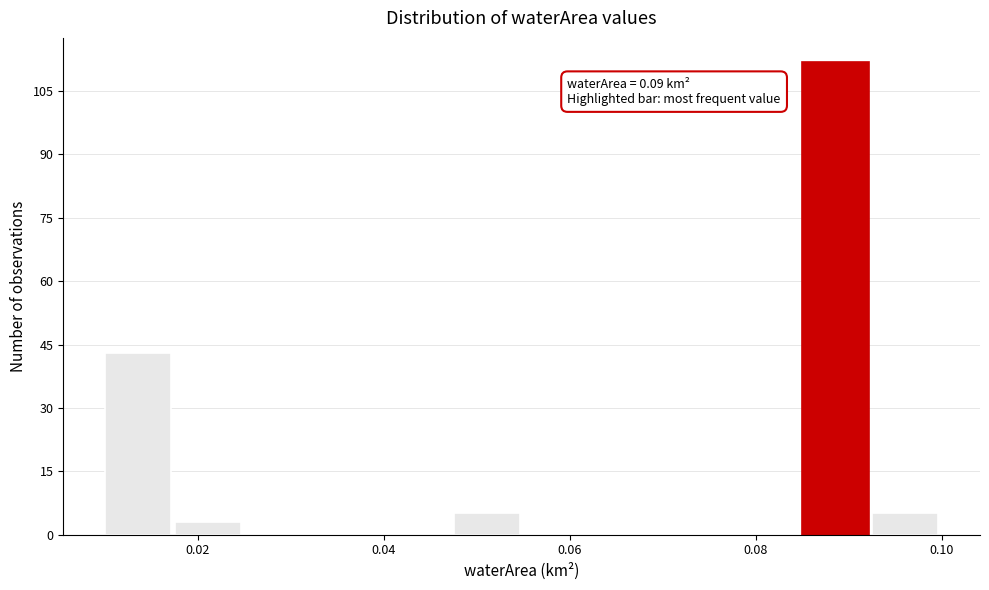

Read against the x-axis, roughly where is the centre of the tallest bar?

0.088